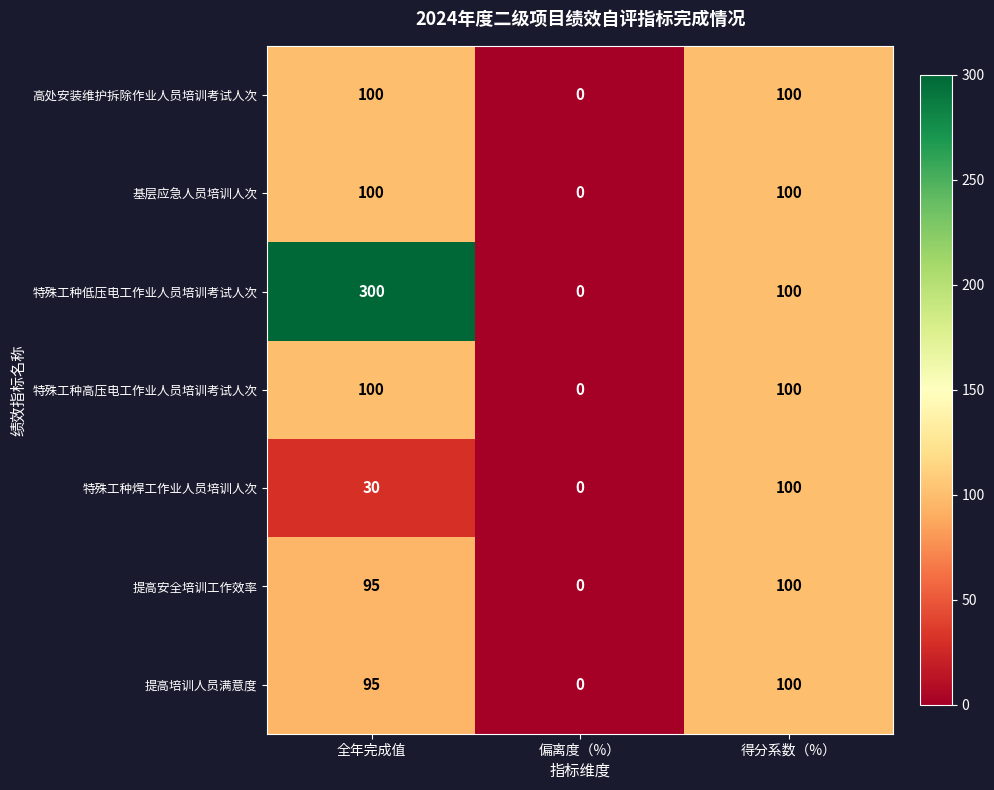

At which category does the chart reach its peak across all series?

全年完成值